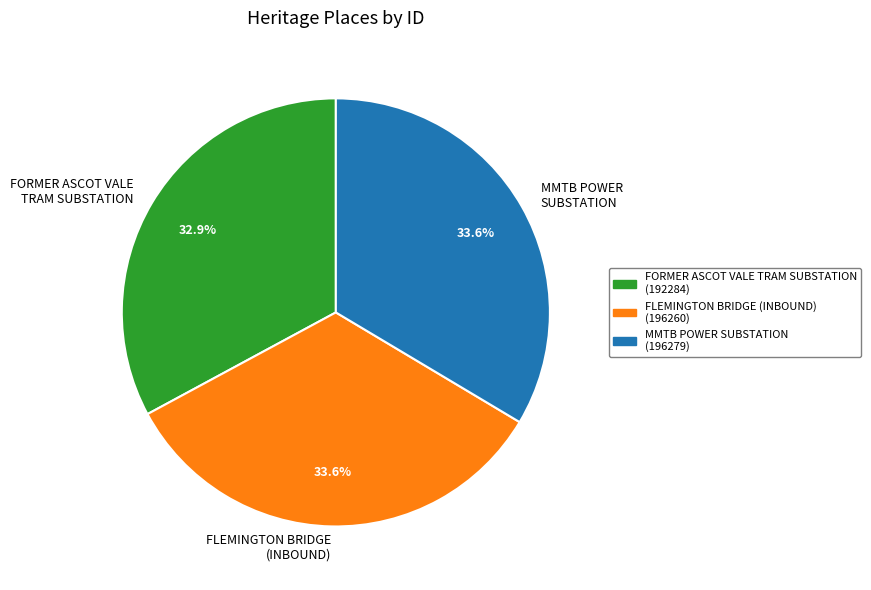

Does MMTB POWER SUBSTATION (196279) account for over 50% of the chart?

No